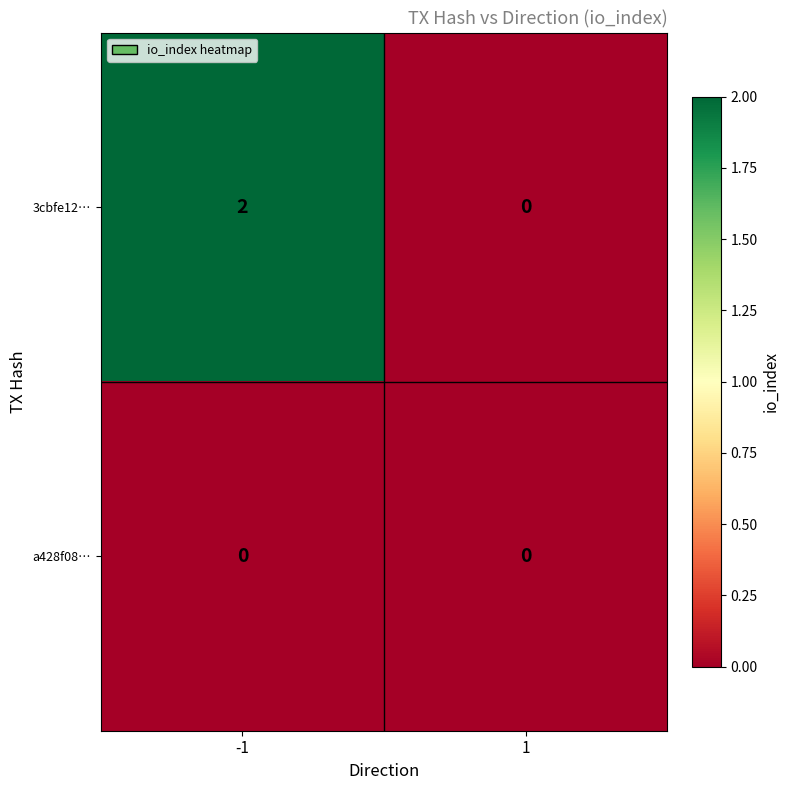

Which series has the largest range (max minus min)?

3cbfe12…